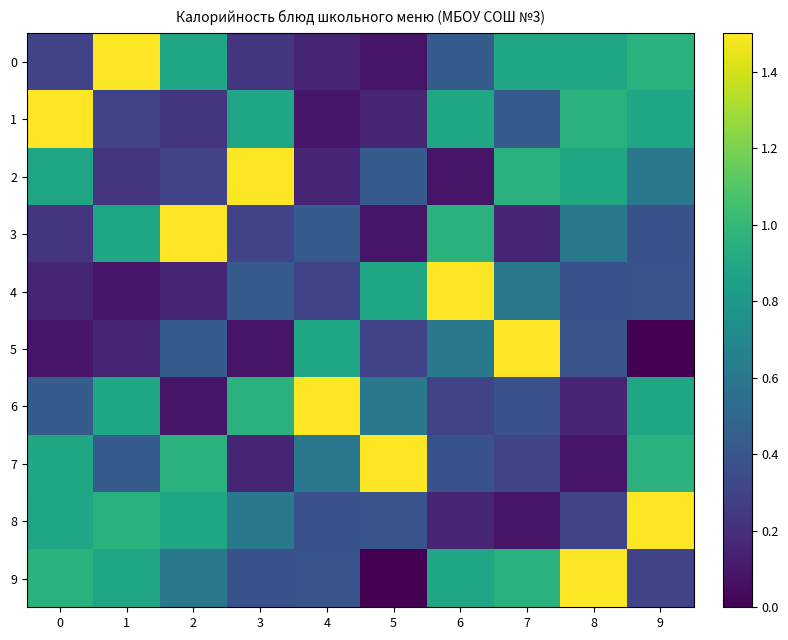

List the series in order of their peak value, highest first.

0, 1, 2, 3, 4, 5, 6, 7, 8, 9